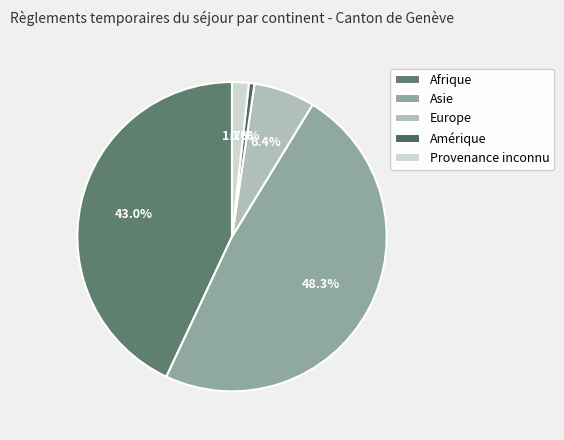

Which slice is the smallest?

Amérique